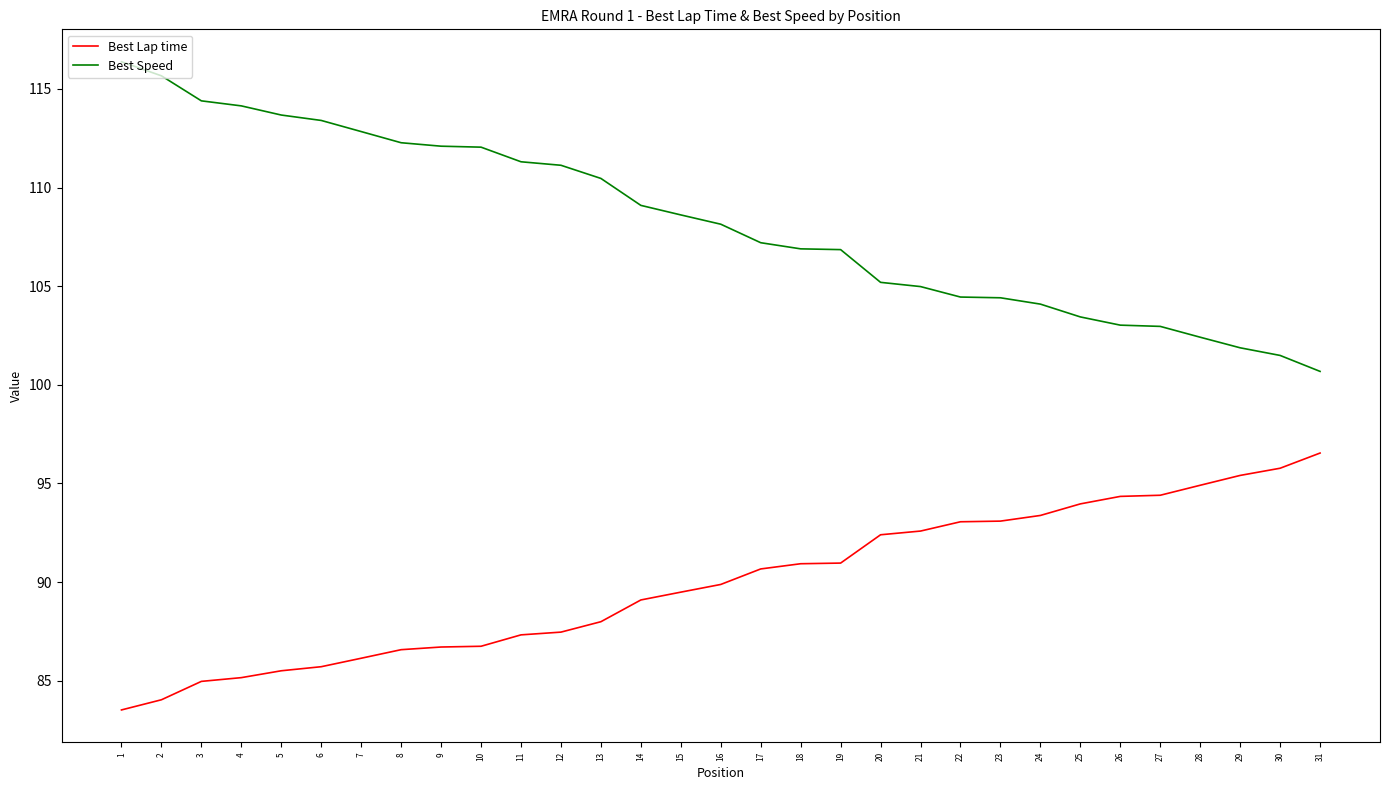

Does the chart display data point markers on the line(s)?

No